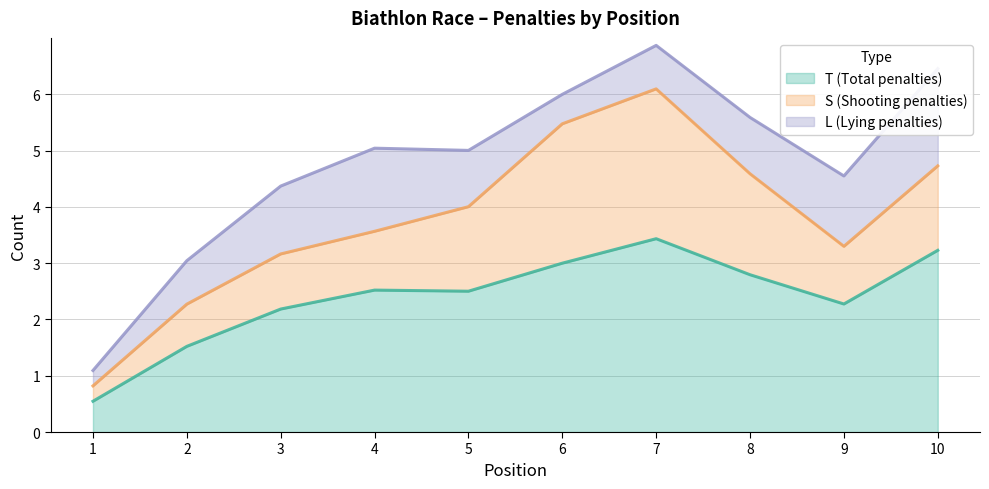

In T, how many points are higher than both neighbors (excluding endpoints)?

2